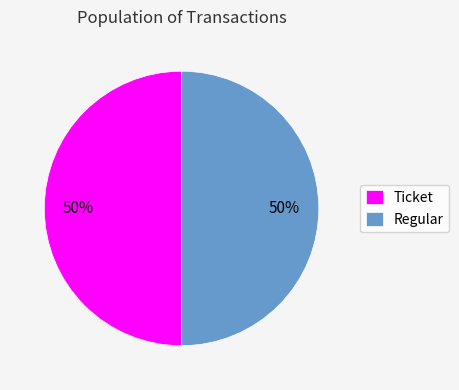

To the nearest percent, what portion does Regular represent?

50%